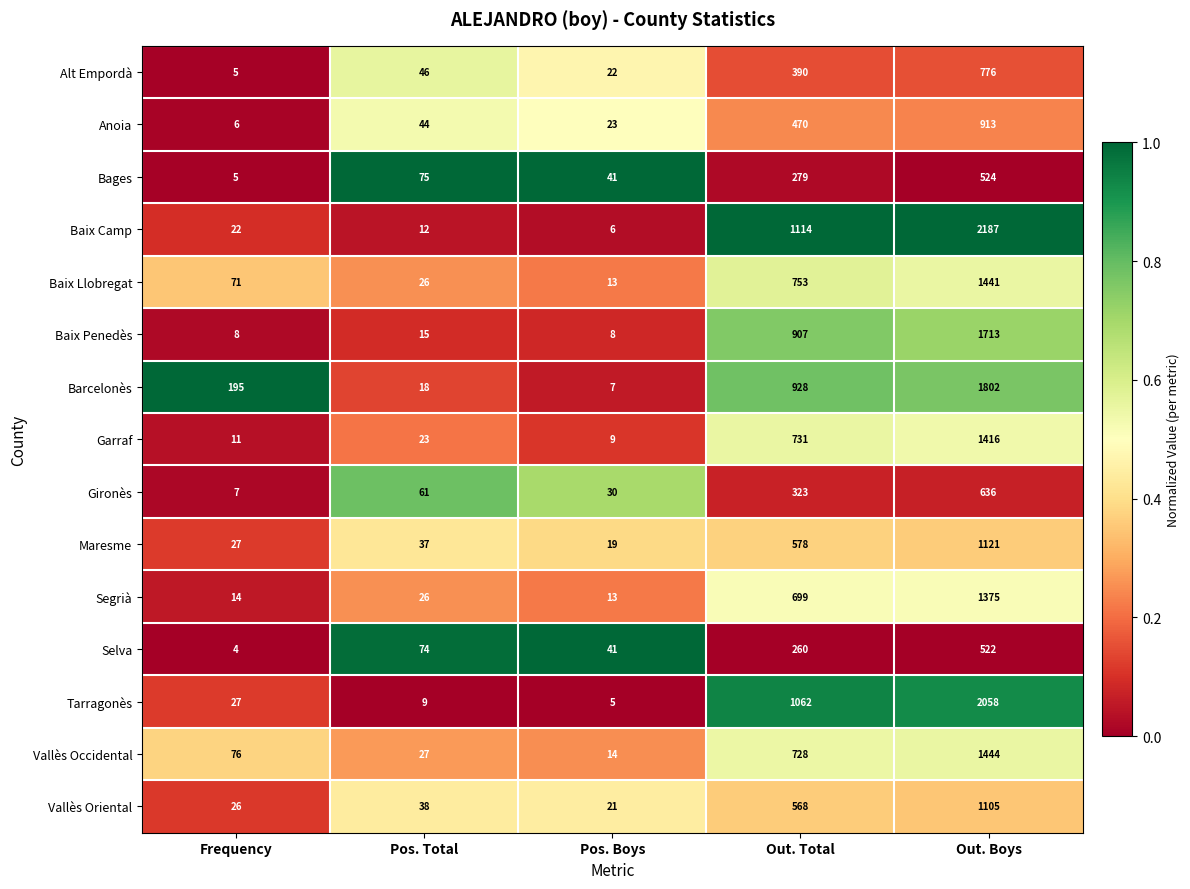

Between Pos. Boys and Out. Boys, which series saw the biggest shift?

Baix Camp